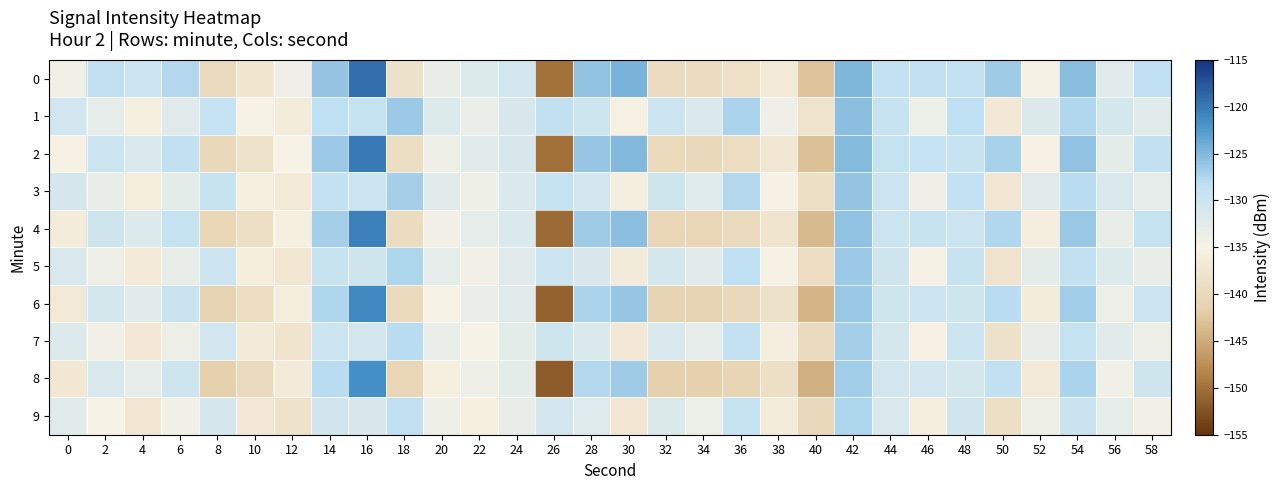

Reading left to right, list all the values displayed in this chart.

0: 0=-134.3	2=-128.5	4=-129.8	6=-127.7	8=-139.8	10=-137.5	12=-134.2	14=-126.0	16=-119.4	18=-138.3	20=-133.2	22=-132.0	24=-130.8	26=-149.9	28=-125.9	30=-124.6	32=-139.4	34=-139.3	36=-138.5	38=-136.6	40=-142.7	42=-124.9	44=-128.8	46=-128.6	48=-128.9	50=-126.7	52=-134.8	54=-125.4	56=-132.3	58=-128.4
1: 0=-130.5	2=-132.9	4=-135.5	6=-132.3	8=-129.0	10=-135.0	12=-136.2	14=-128.3	16=-129.2	18=-126.5	20=-132.0	22=-133.5	24=-131.2	26=-128.7	28=-130.1	30=-135.4	32=-129.8	34=-131.6	36=-127.3	38=-134.2	40=-138.1	42=-125.5	44=-129.3	46=-133.7	48=-128.4	50=-136.9	52=-131.8	54=-127.6	56=-130.9	58=-132.4
2: 0=-135.2	2=-129.8	4=-131.4	6=-128.6	8=-140.1	10=-138.2	12=-135.0	14=-126.5	16=-120.1	18=-139.0	20=-134.0	22=-132.5	24=-131.2	26=-150.1	28=-126.2	30=-125.1	32=-140.0	34=-140.1	36=-139.2	38=-137.3	40=-143.1	42=-125.3	44=-129.2	46=-129.0	48=-129.3	50=-127.1	52=-135.2	54=-125.8	56=-132.8	58=-128.7
3: 0=-131.0	2=-133.4	4=-136.0	6=-132.8	8=-129.5	10=-135.5	12=-136.7	14=-128.9	16=-129.7	18=-127.0	20=-132.5	22=-134.0	24=-131.7	26=-129.2	28=-130.6	30=-135.9	32=-130.3	34=-132.1	36=-127.8	38=-134.7	40=-138.6	42=-126.0	44=-129.8	46=-134.2	48=-128.9	50=-137.4	52=-132.3	54=-128.1	56=-131.4	58=-132.9
4: 0=-136.1	2=-130.3	4=-132.0	6=-129.1	8=-140.6	10=-138.7	12=-135.5	14=-127.0	16=-120.6	18=-139.5	20=-134.5	22=-133.0	24=-131.7	26=-150.6	28=-126.7	30=-125.6	32=-140.5	34=-140.6	36=-139.7	38=-137.8	40=-143.6	42=-125.8	44=-129.7	46=-129.5	48=-129.8	50=-127.6	52=-135.7	54=-126.3	56=-133.3	58=-129.2
5: 0=-131.5	2=-133.9	4=-136.5	6=-133.3	8=-130.0	10=-136.0	12=-137.2	14=-129.4	16=-130.2	18=-127.5	20=-133.0	22=-134.5	24=-132.2	26=-129.7	28=-131.1	30=-136.4	32=-130.8	34=-132.6	36=-128.3	38=-135.2	40=-139.1	42=-126.5	44=-130.3	46=-134.7	48=-129.4	50=-137.9	52=-132.8	54=-128.6	56=-131.9	58=-133.4
6: 0=-136.6	2=-130.8	4=-132.5	6=-129.6	8=-141.1	10=-139.2	12=-136.0	14=-127.5	16=-121.1	18=-140.0	20=-135.0	22=-133.5	24=-132.2	26=-151.1	28=-127.2	30=-126.1	32=-141.0	34=-141.1	36=-140.2	38=-138.3	40=-144.1	42=-126.3	44=-130.2	46=-130.0	48=-130.3	50=-128.1	52=-136.2	54=-126.8	56=-133.8	58=-129.7
7: 0=-132.0	2=-134.4	4=-137.0	6=-133.8	8=-130.5	10=-136.5	12=-137.7	14=-129.9	16=-130.7	18=-128.0	20=-133.5	22=-135.0	24=-132.7	26=-130.2	28=-131.6	30=-136.9	32=-131.3	34=-133.1	36=-128.8	38=-135.7	40=-139.6	42=-127.0	44=-130.8	46=-135.2	48=-129.9	50=-138.4	52=-133.3	54=-129.1	56=-132.4	58=-133.9
8: 0=-137.1	2=-131.3	4=-133.0	6=-130.1	8=-141.6	10=-139.7	12=-136.5	14=-128.0	16=-121.6	18=-140.5	20=-135.5	22=-134.0	24=-132.7	26=-151.6	28=-127.7	30=-126.6	32=-141.5	34=-141.6	36=-140.7	38=-138.8	40=-144.6	42=-126.8	44=-130.7	46=-130.5	48=-130.8	50=-128.6	52=-136.7	54=-127.3	56=-134.3	58=-130.2
9: 0=-132.5	2=-134.9	4=-137.5	6=-134.3	8=-131.0	10=-137.0	12=-138.2	14=-130.4	16=-131.2	18=-128.5	20=-134.0	22=-135.5	24=-133.2	26=-130.7	28=-132.1	30=-137.4	32=-131.8	34=-133.6	36=-129.3	38=-136.2	40=-140.1	42=-127.5	44=-131.3	46=-135.7	48=-130.4	50=-138.9	52=-133.8	54=-129.6	56=-132.9	58=-134.4